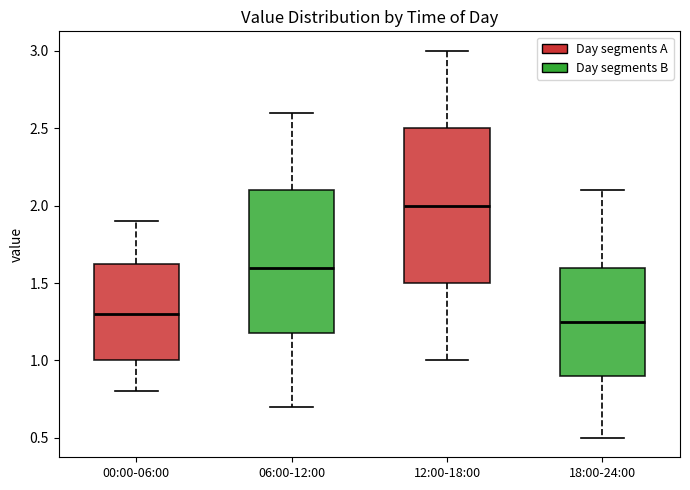

Reading left to right, read every box against the y-axis: the position of its median line, the range the box covers, and the ends of its whiskers. The values are not printed on the chart, so give them approximately, as read against the axis.

00:00-06:00: median 1.30, box 1.00 to 1.65, whiskers 0.80 to 1.90
06:00-12:00: median 1.60, box 1.20 to 2.10, whiskers 0.70 to 2.60
12:00-18:00: median 2.00, box 1.50 to 2.50, whiskers 1.00 to 3.00
18:00-24:00: median 1.25, box 0.90 to 1.60, whiskers 0.50 to 2.10